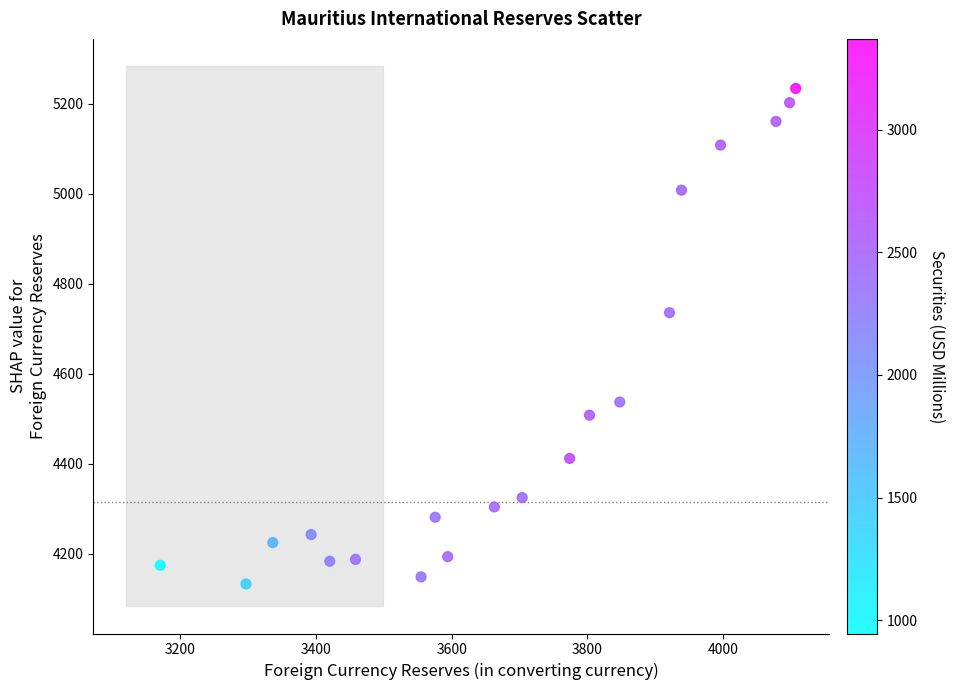

What Y value in the scatter plot is closest to 4683?

4735.7